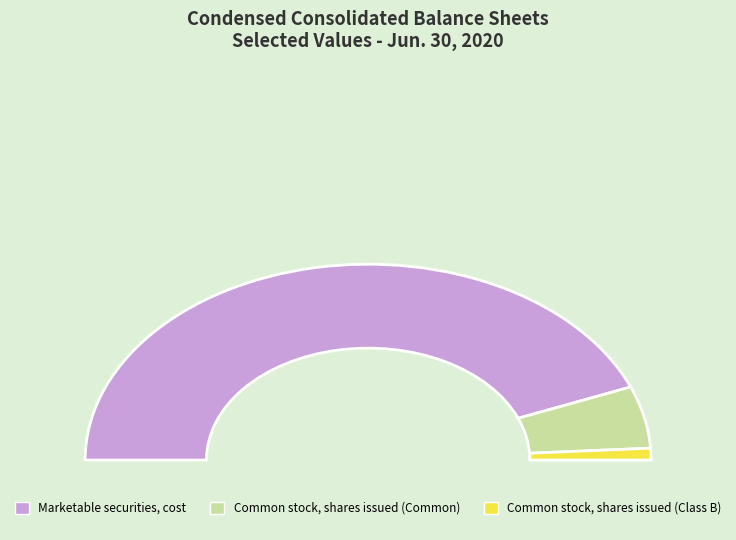

Which has a higher value, Common stock, shares issued (Class B) or Common stock, shares issued (Common)?

Common stock, shares issued (Common)